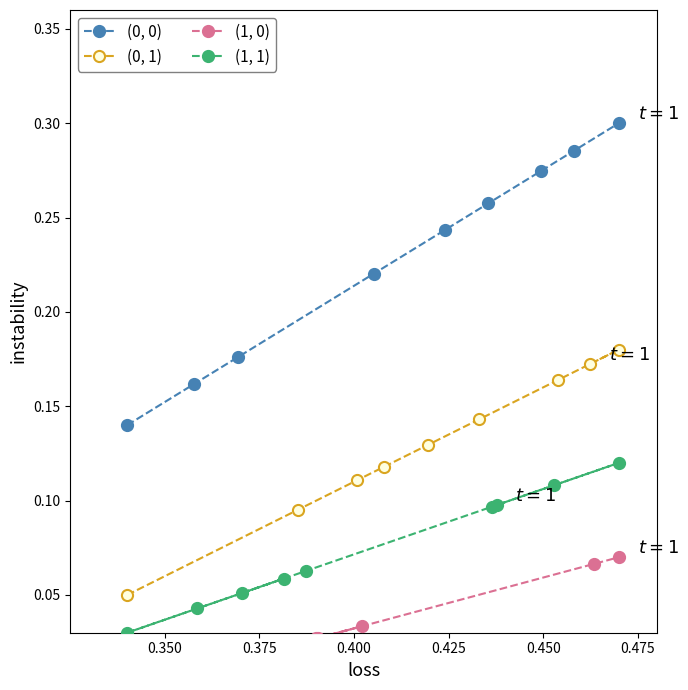

How many (0, 0) values are between 0 and 1?

9